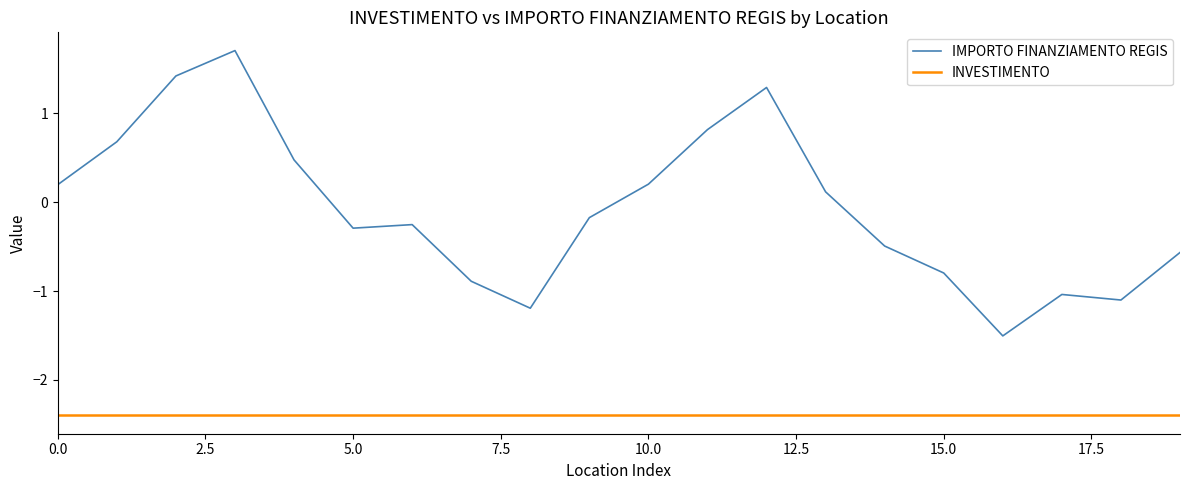

In IMPORTO FINANZIAMENTO REGIS, how many points are lower than both neighbors (excluding endpoints)?

4